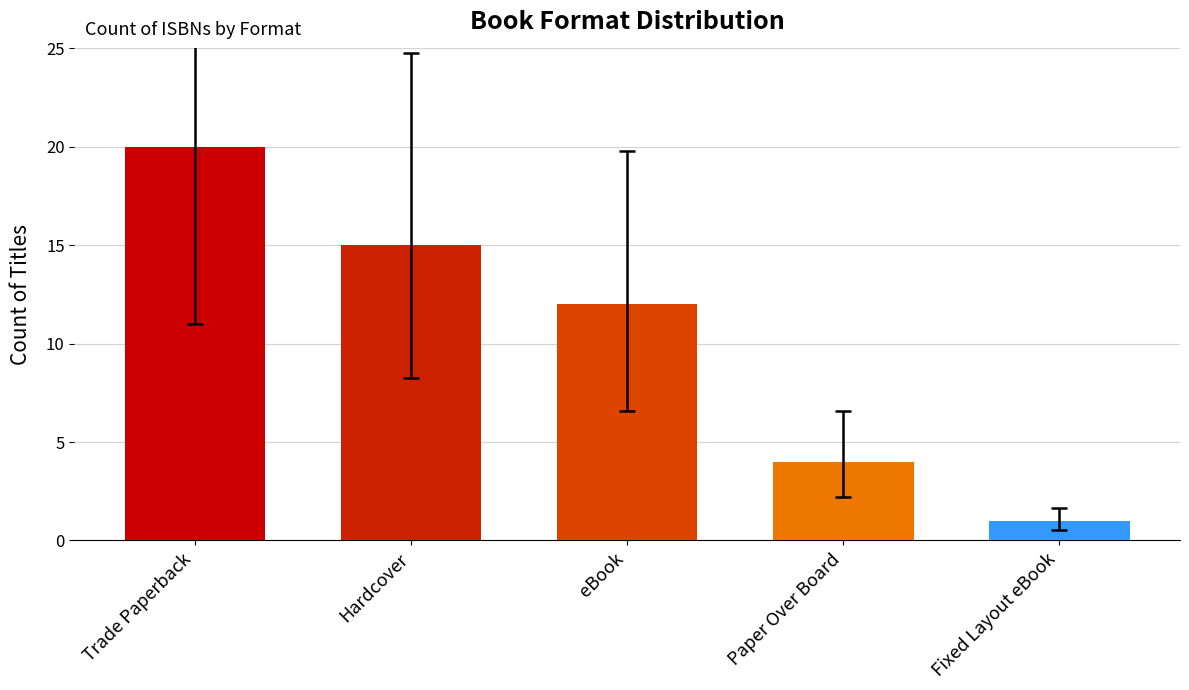

Count the number of data series in this chart.

1